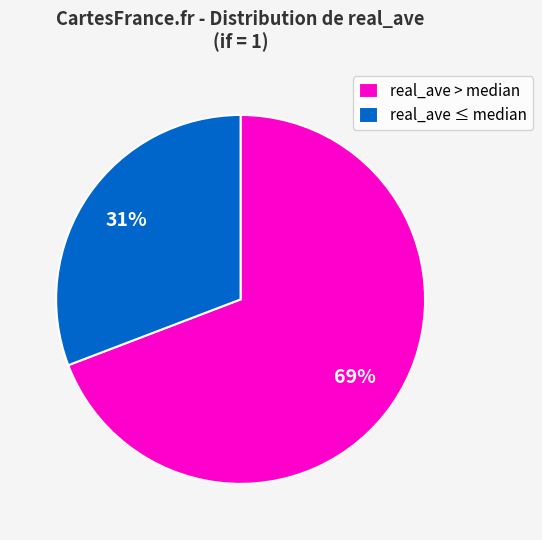

Is the sum of real_ave > median and real_ave ≤ median greater than half?

Yes